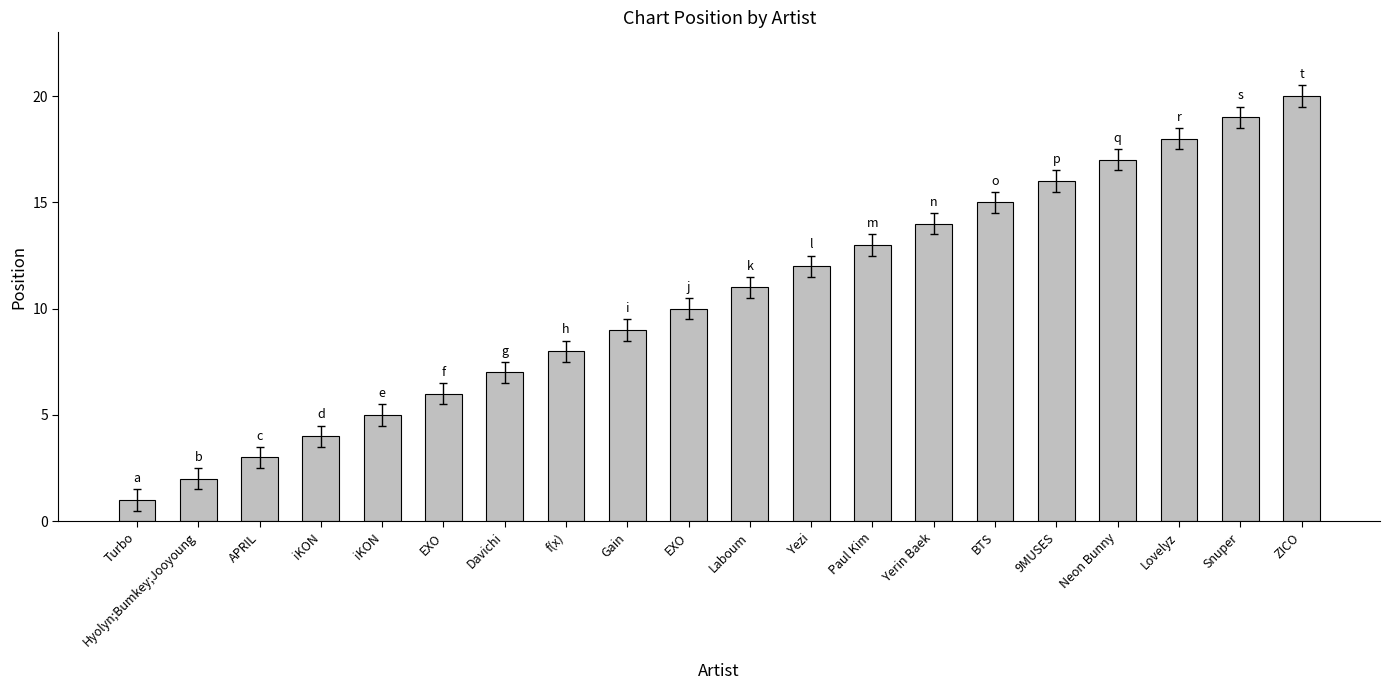

How many bars are there in total?

20